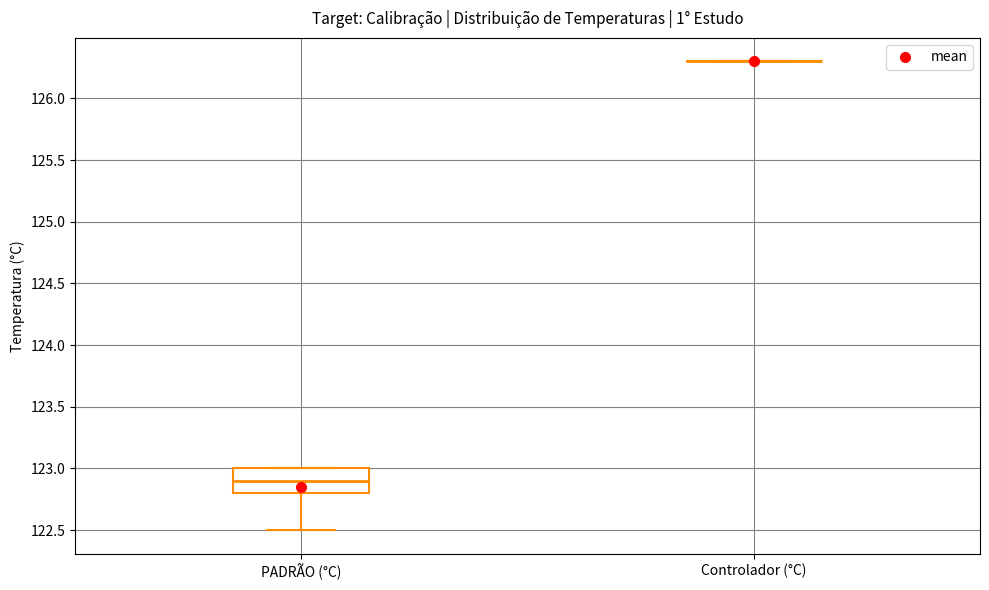

Comparing the boxes themselves (not the whiskers), which one is the tallest?

PADRÃO (°C)